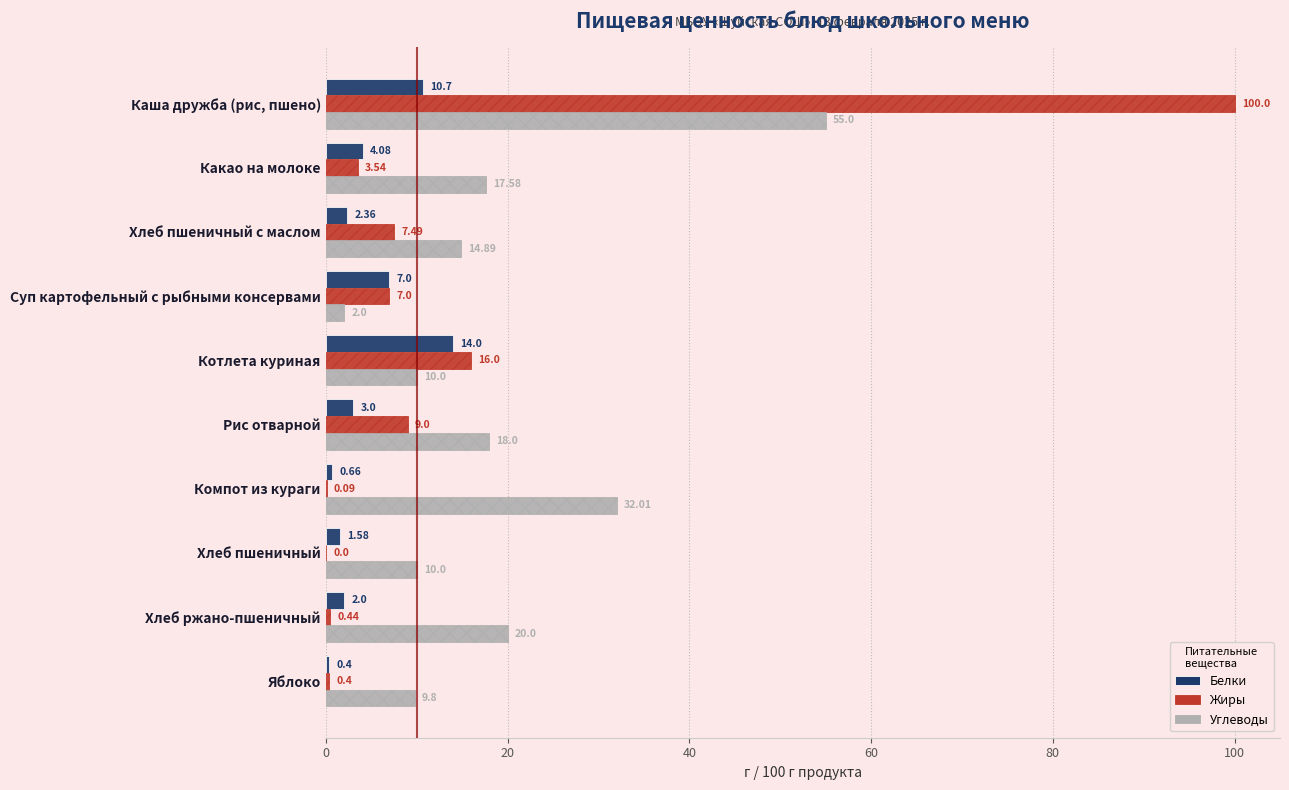

How many data points in Углеводы are above 17?

5